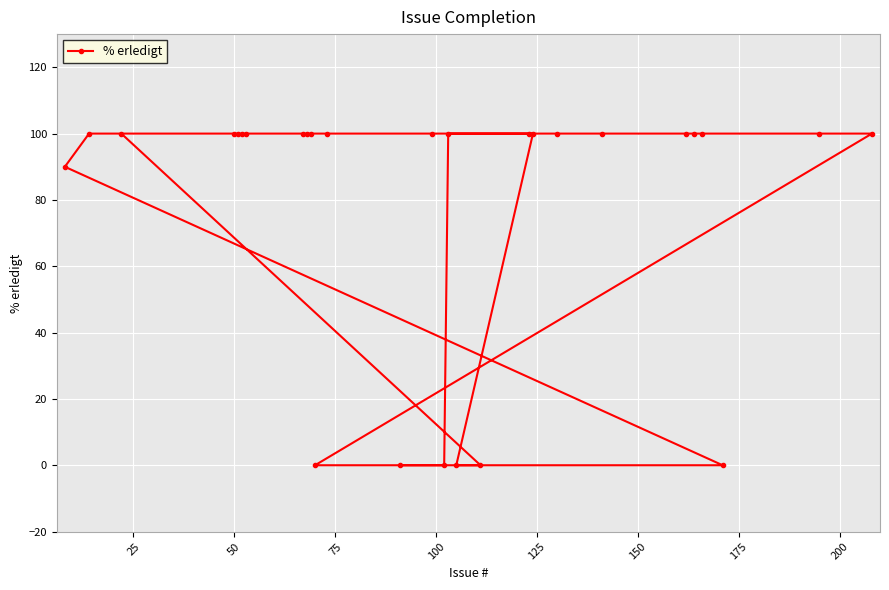

What is the maximum value shown in the chart?

100